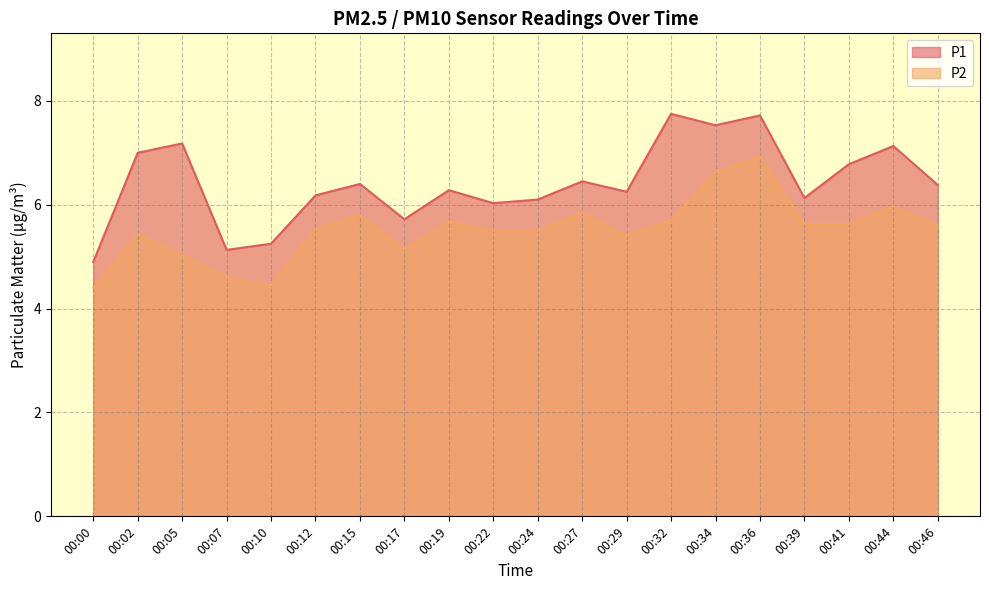

Does the chart have visible grid lines?

Yes